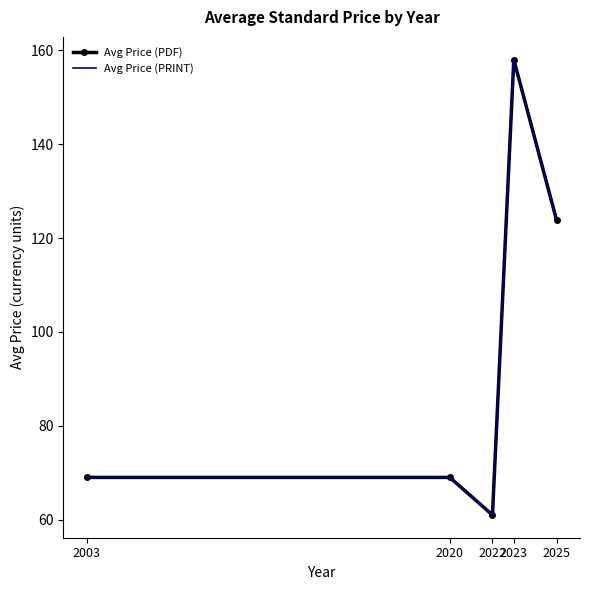

What is the sum of the Avg Price (PRINT) values at 2020 and 2023?

227.0